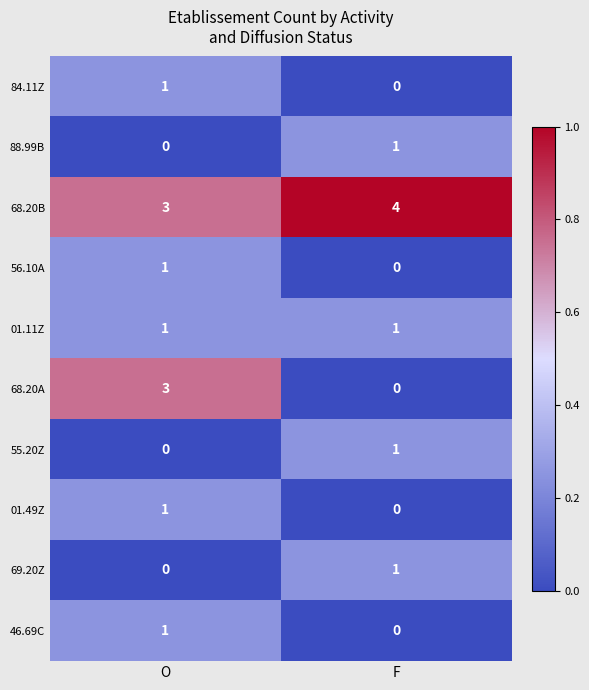

At which category does the chart reach its peak across all series?

F